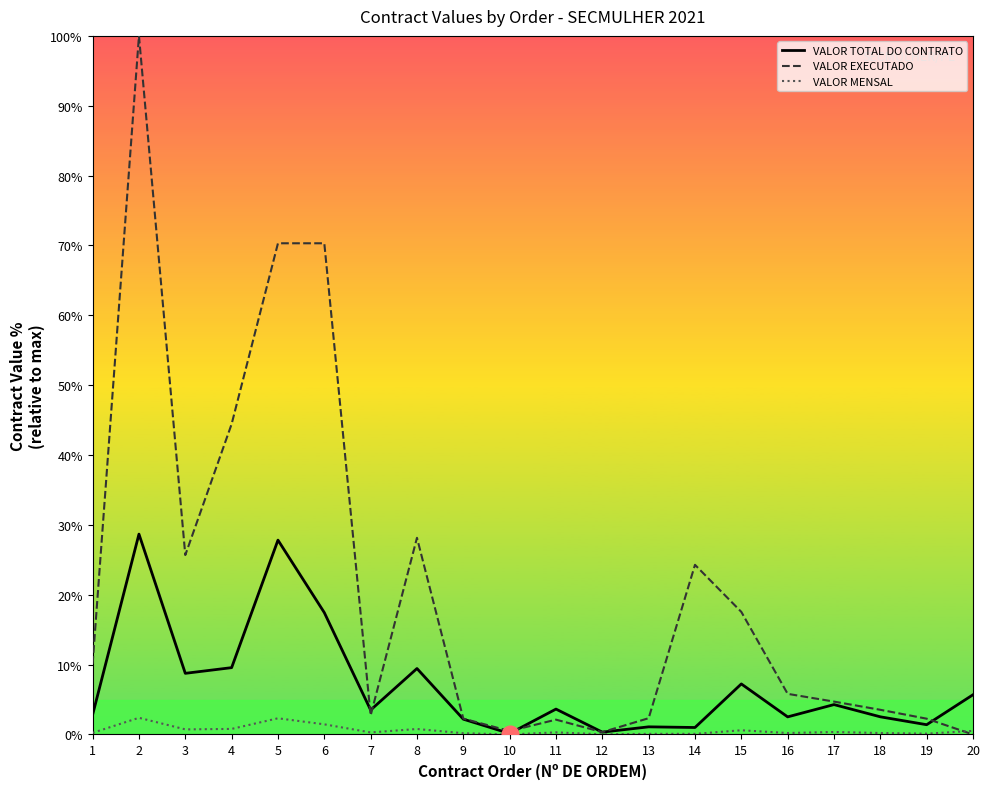

Reading left to right, transcribe all the data shown in this chart.

VALOR TOTAL DO CONTRATO: 1=2.8	2=28.7	3=8.8	4=9.6	5=27.8	6=17.4	7=3.5	8=9.4	9=2.2	10=0.1	11=3.6	12=0.3	13=1.1	14=1.0	15=7.2	16=2.5	17=4.3	18=2.5	19=1.4	20=5.7
VALOR EXECUTADO: 1=10.1	2=100.0	3=25.7	4=44.4	5=70.3	6=70.3	7=2.7	8=28.2	9=2.3	10=0.5	11=2.1	12=0.3	13=2.3	14=24.3	15=17.5	16=5.8	17=4.7	18=3.5	19=2.3	20=0.0
VALOR MENSAL: 1=0.2	2=2.4	3=0.7	4=0.8	5=2.3	6=1.5	7=0.3	8=0.8	9=0.2	10=0.0	11=0.3	12=0.0	13=0.1	14=0.1	15=0.6	16=0.2	17=0.4	18=0.2	19=0.1	20=0.5